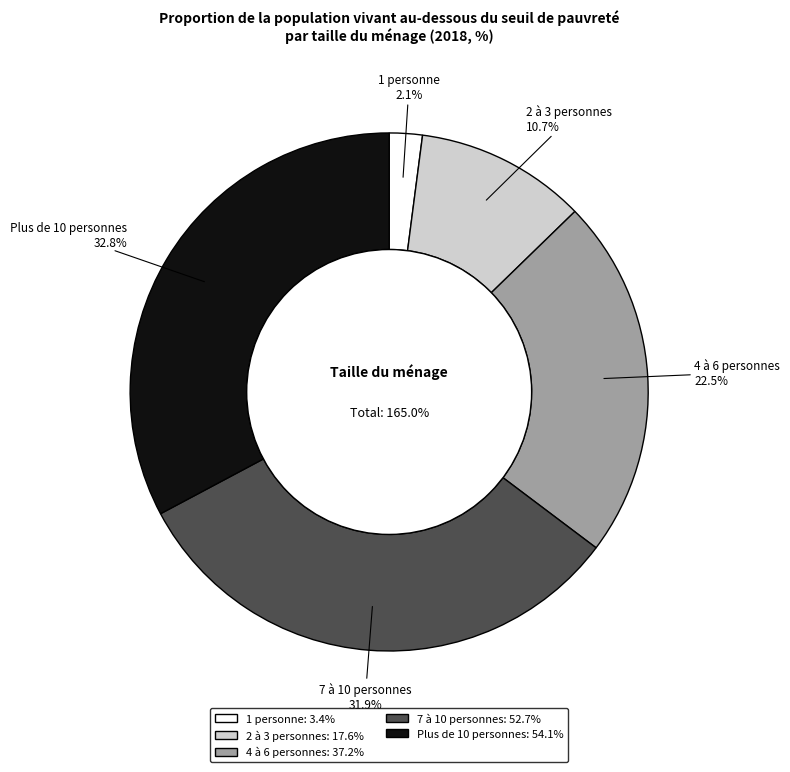

To the nearest percent, what is the difference between the largest and smallest slice percentages?

31%